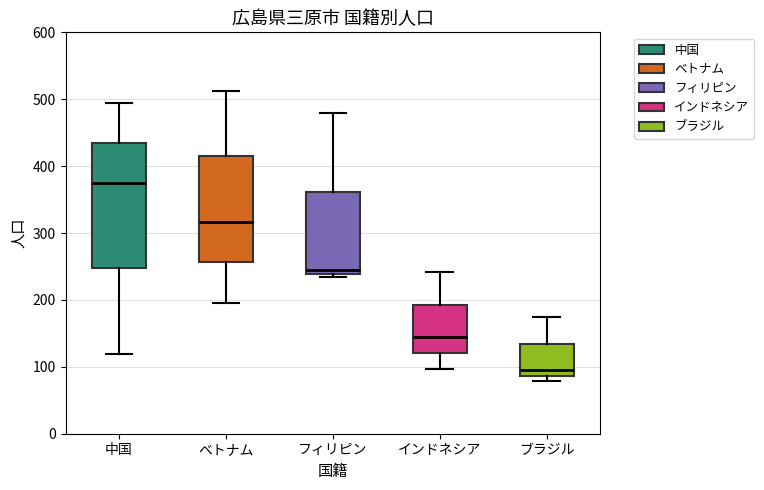

Reading left to right, read every box against the y-axis: the position of its median line, the range the box covers, and the ends of its whiskers. The values are not printed on the chart, so give them approximately, as read against the axis.

中国: median 380, box 250 to 430, whiskers 120 to 490
ベトナム: median 320, box 260 to 410, whiskers 200 to 510
フィリピン: median 240 (just above the box's lower edge), box 240 to 360, whiskers 240 (just below the box's lower edge) to 480
インドネシア: median 140, box 120 to 190, whiskers 100 to 240
ブラジル: median 100, box 90 to 130, whiskers 80 to 170